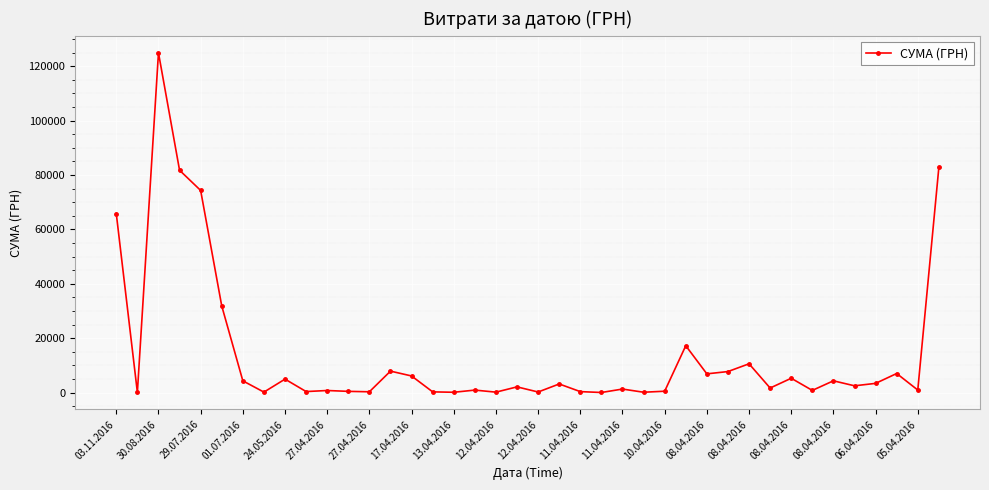

What is the maximum value shown in the chart?

124904.8